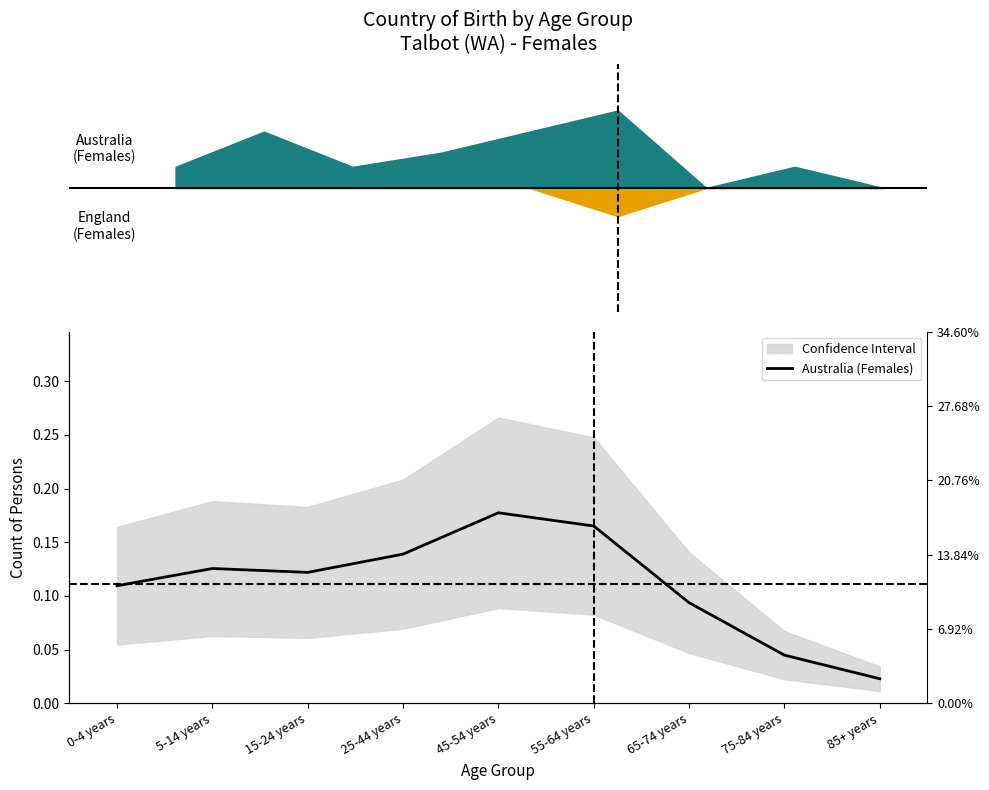

How many series are shown in this chart?

1